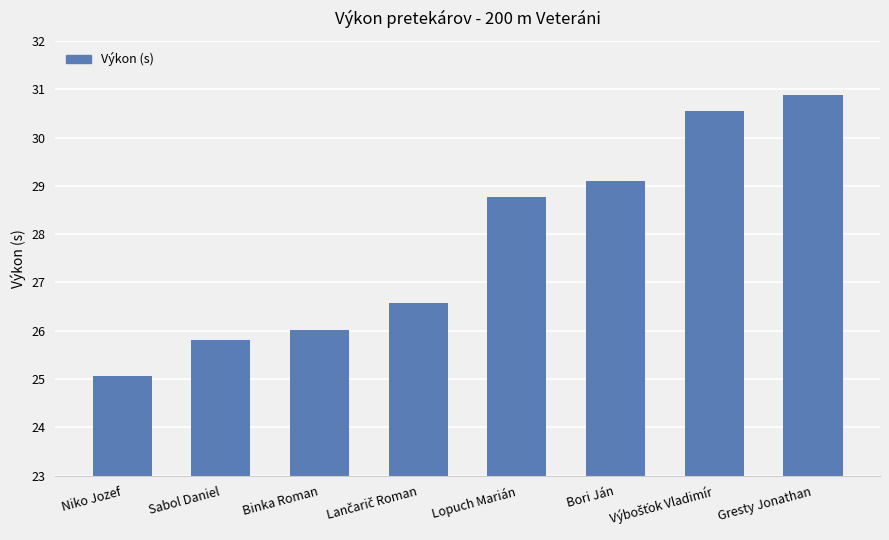

Are the bars horizontal?

No